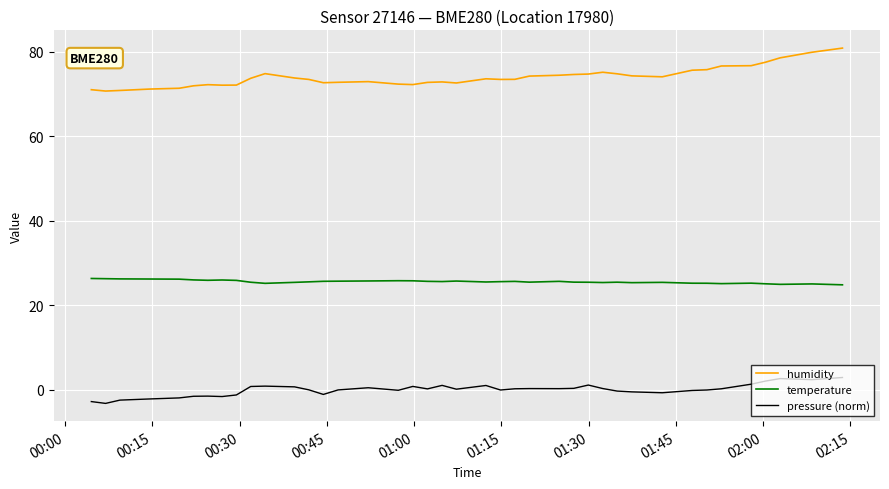

Rank the series by their maximum value, from lowest to highest.

pressure (norm), temperature, humidity